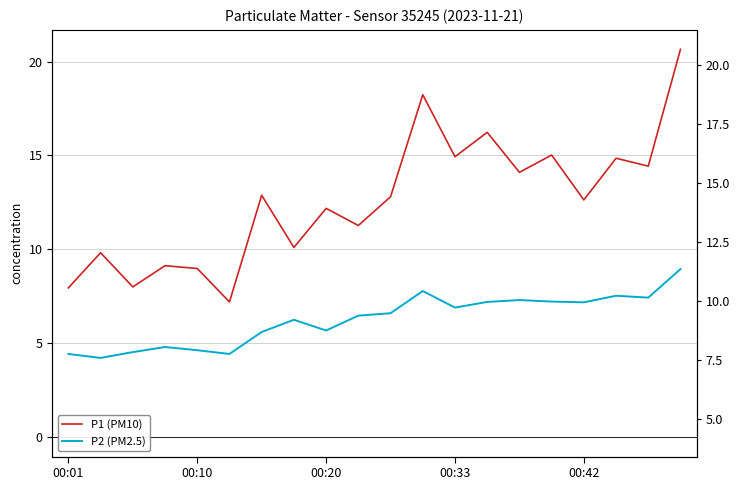

What is the label of the 15th point from the left?

14